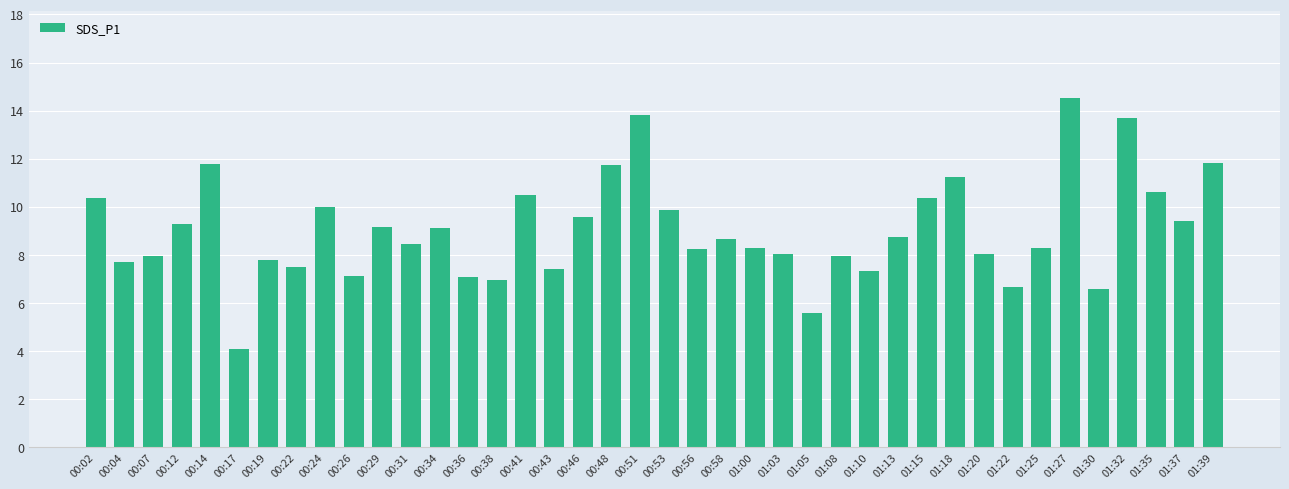

Which label corresponds to the smallest value in the chart?

00:17